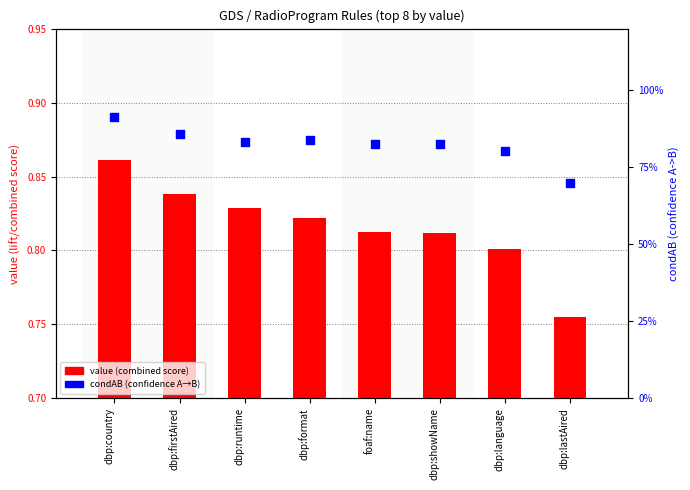

What are all the series names shown in the legend?

value (combined score), condAB (confidence A→B)